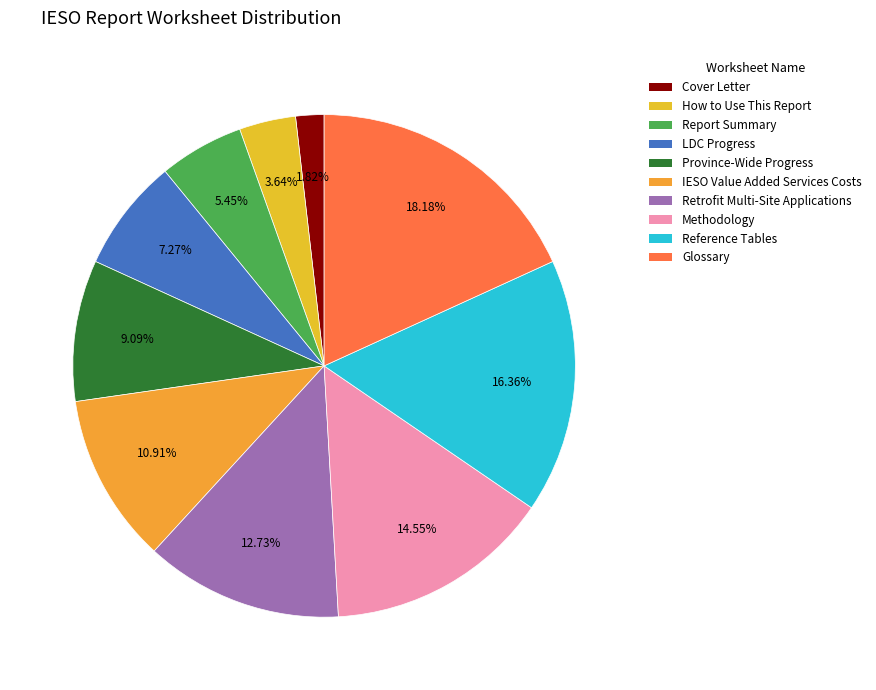

Combined, what portion of the pie is Glossary and Report Summary?

23.6%